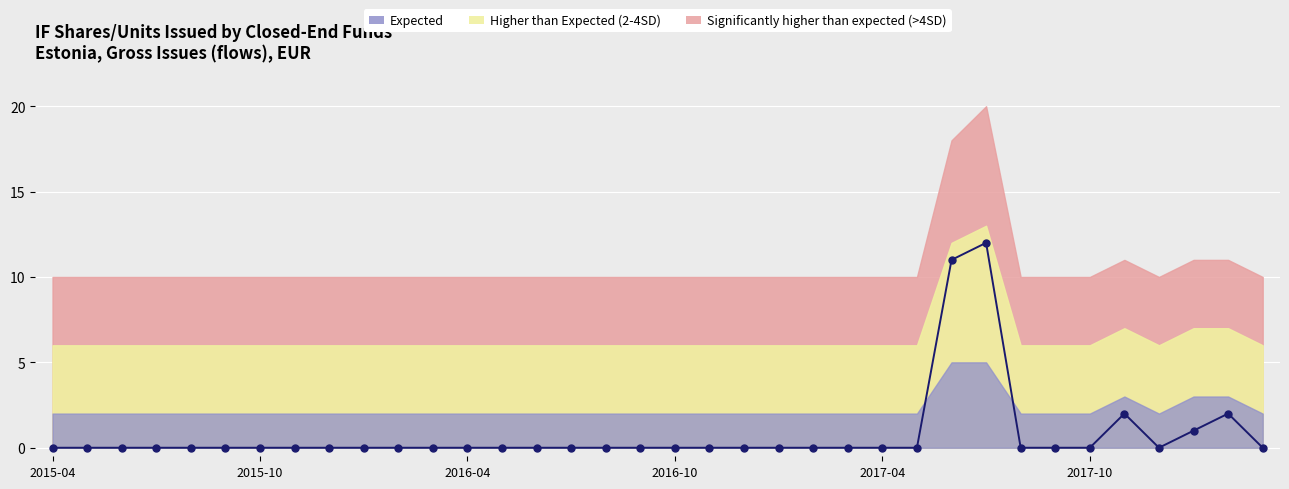

What is the value of the 34th point from the left?

1